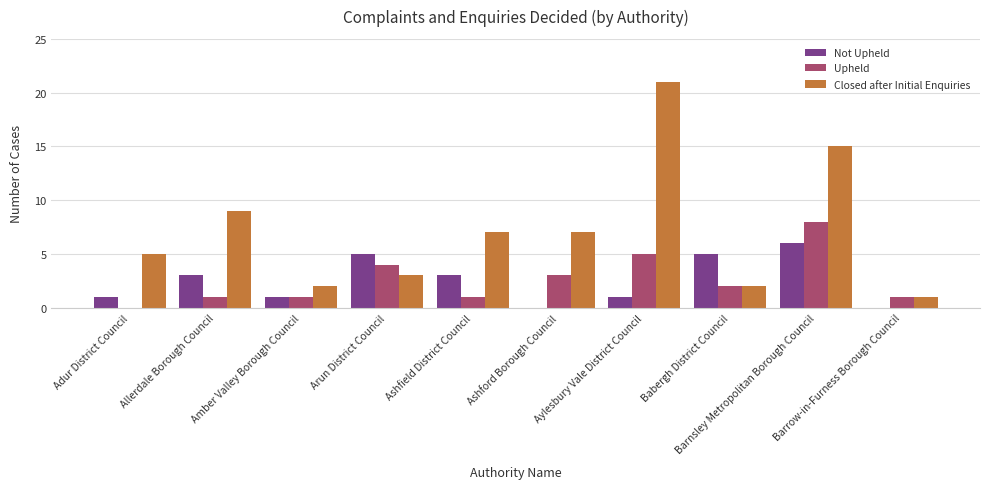

What is the maximum value shown in the chart?

21